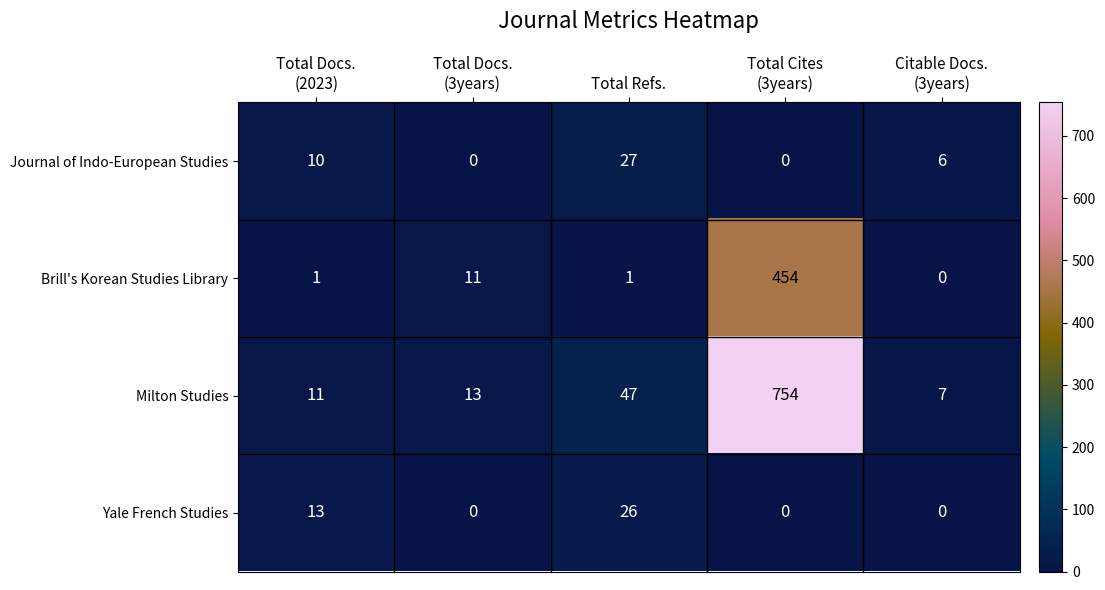

What is the sum of all Yale French Studies values?

39